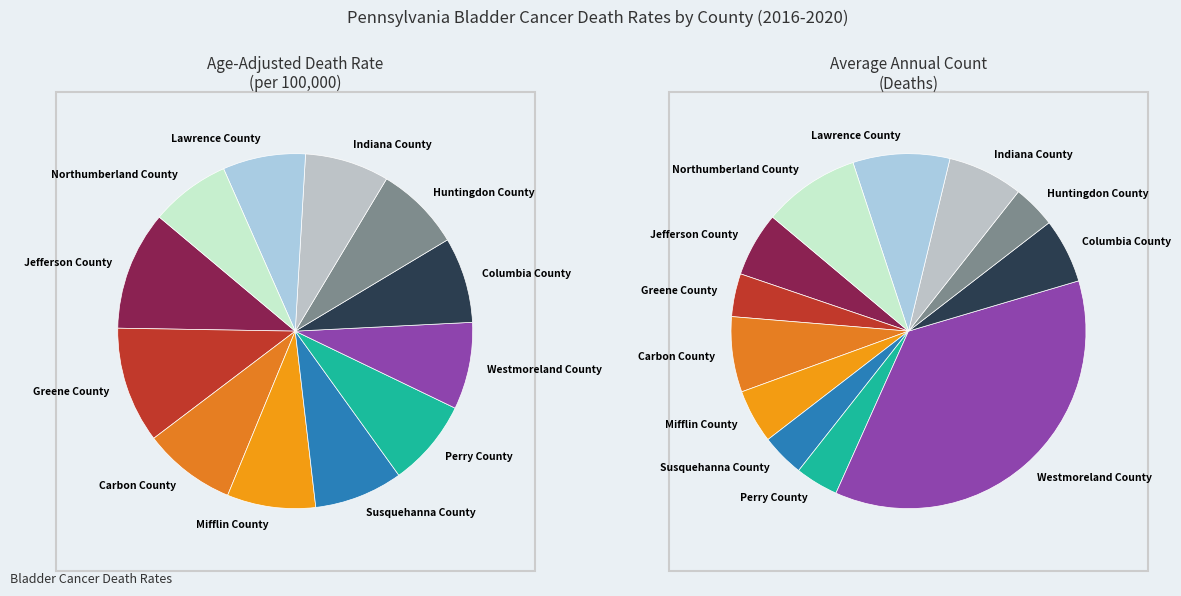

To the nearest percent, what percentage of the pie is Mifflin County?

8%